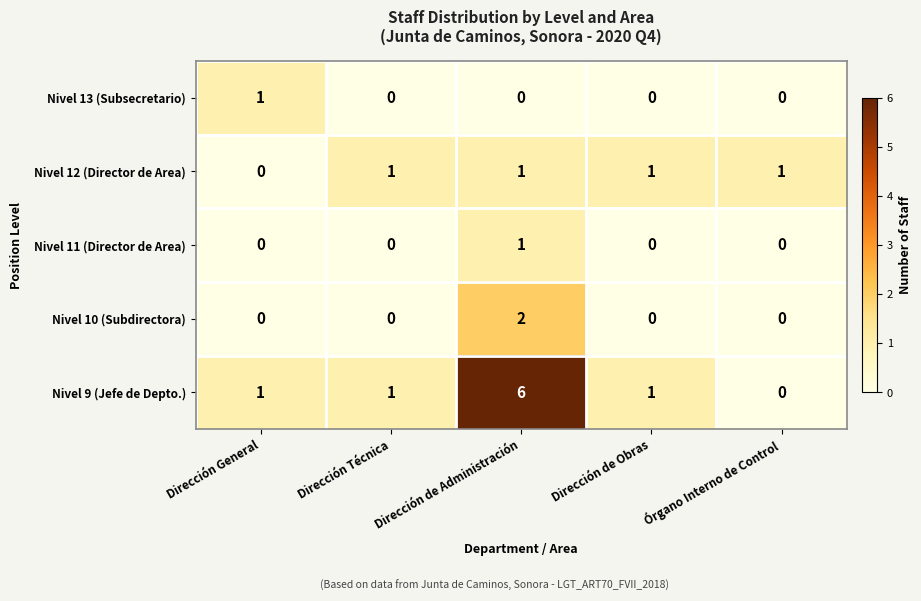

True or false: Nivel 9 (Jefe de Depto.) has a value of 0 at Dirección de Obras.

False